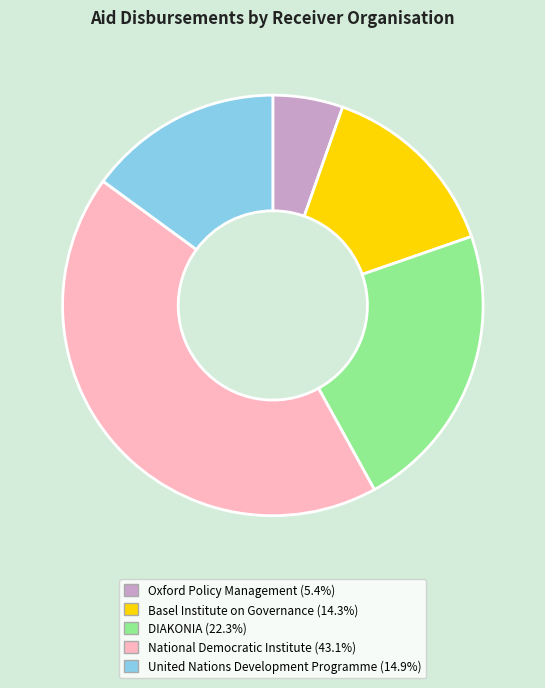

Approximately how many times larger is the value at DIAKONIA compared to Oxford Policy Management?

4.1